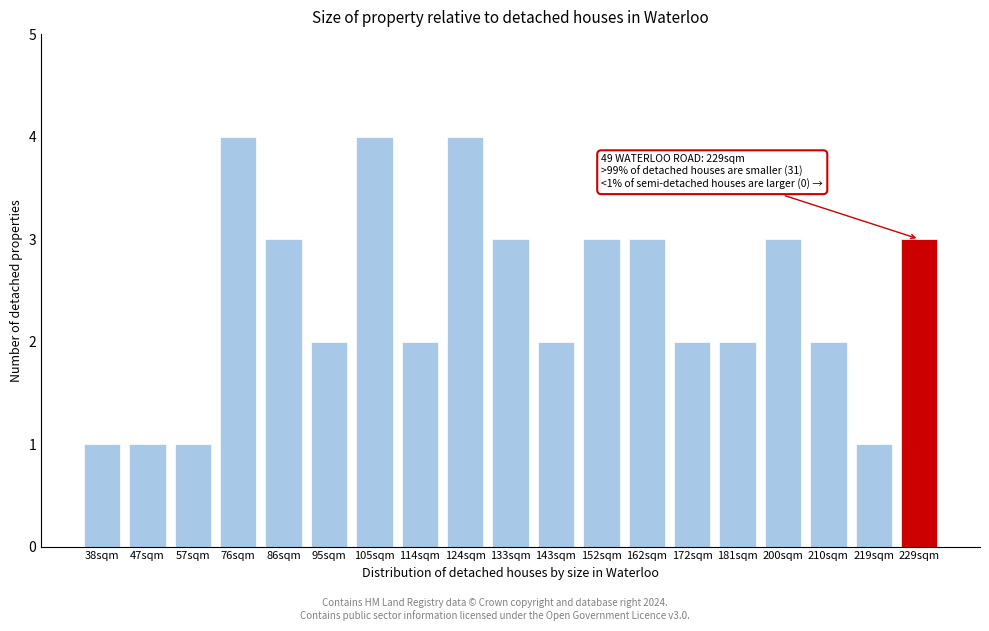

Reading left to right, transcribe all the data shown in this chart.

1	1	1	4	3	2	4	2	4	3	2	3	3	2	2	3	2	1	3